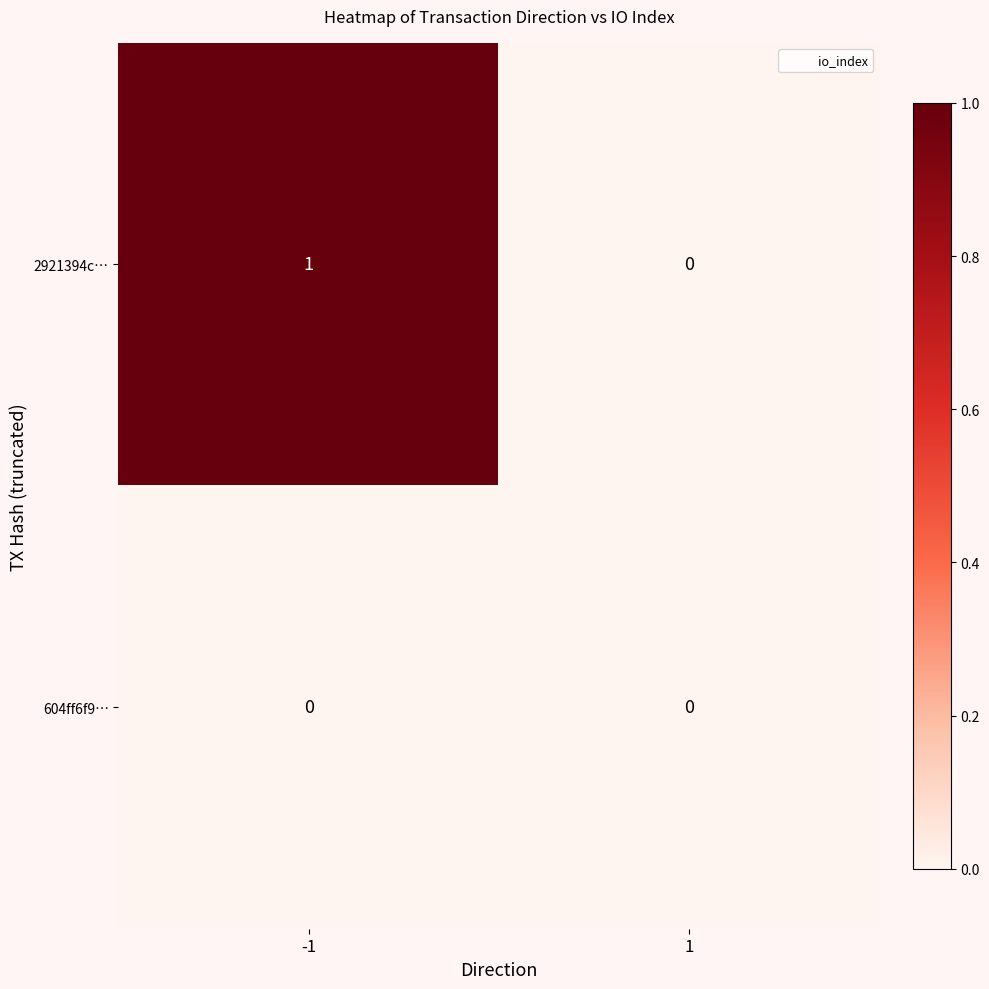

The value of 2921394c… at -1 is 1. True or false?

True